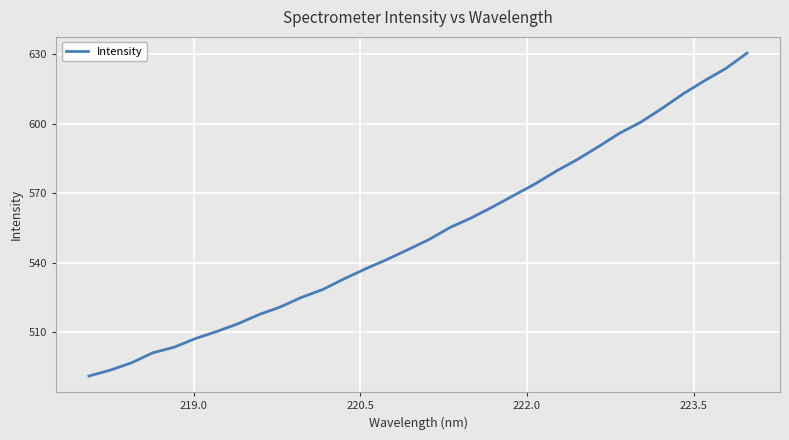

Reading right to left, transcribe all the data shown in this chart.

630.6	623.9	618.7	613.1	606.8	600.8	596.0	590.2	584.7	579.6	574.1	569.1	564.2	559.4	555.3	550.1	545.7	541.4	537.4	533.1	528.5	525.1	521.0	517.7	513.7	510.4	507.3	503.6	501.2	496.9	493.7	491.2